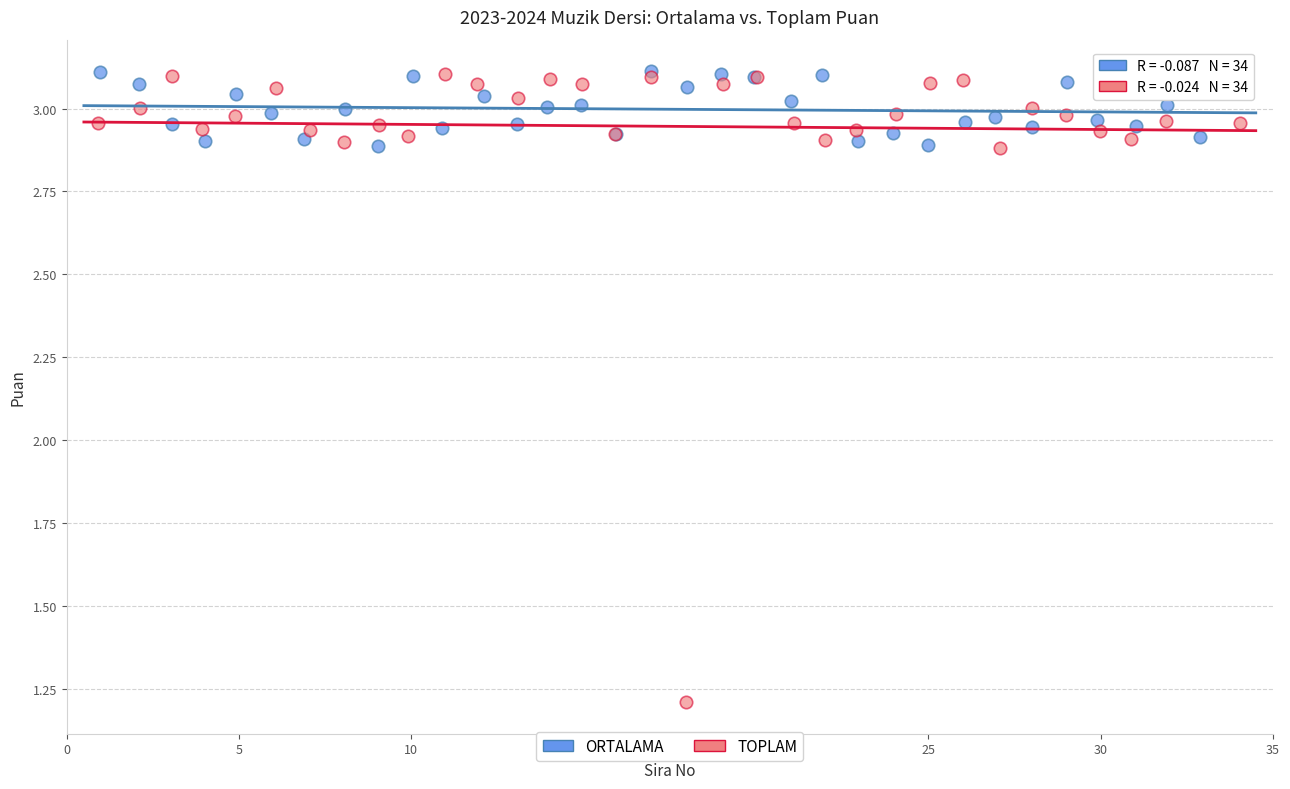

Which series has the widest spread of Y values?

TOPLAM